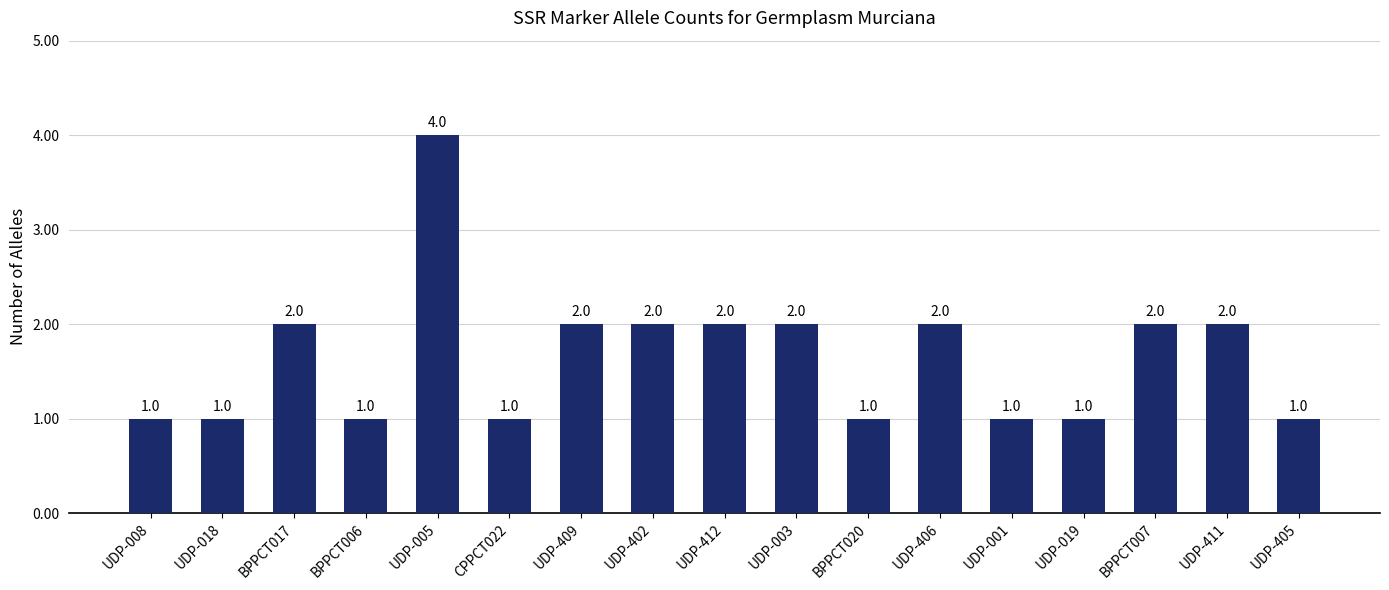

What is the difference between the maximum and second lowest values?

3